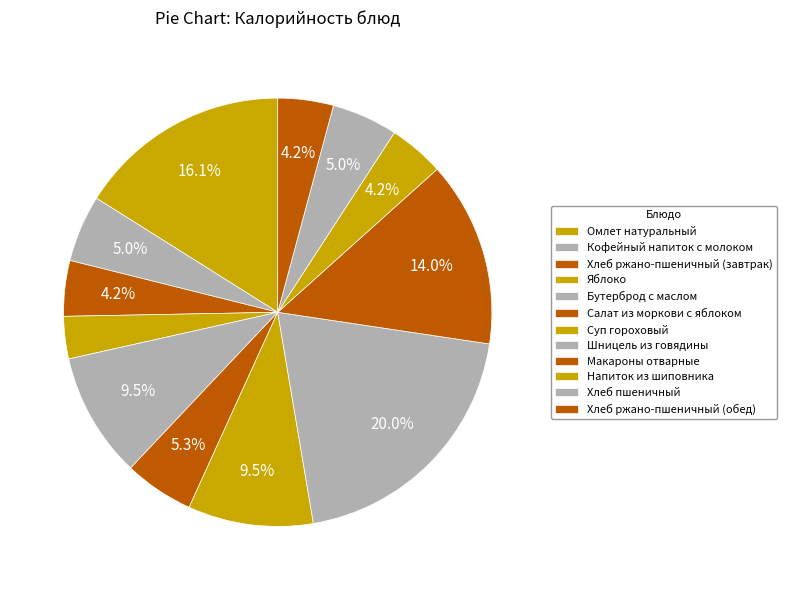

Count the number of slices in the pie.

12